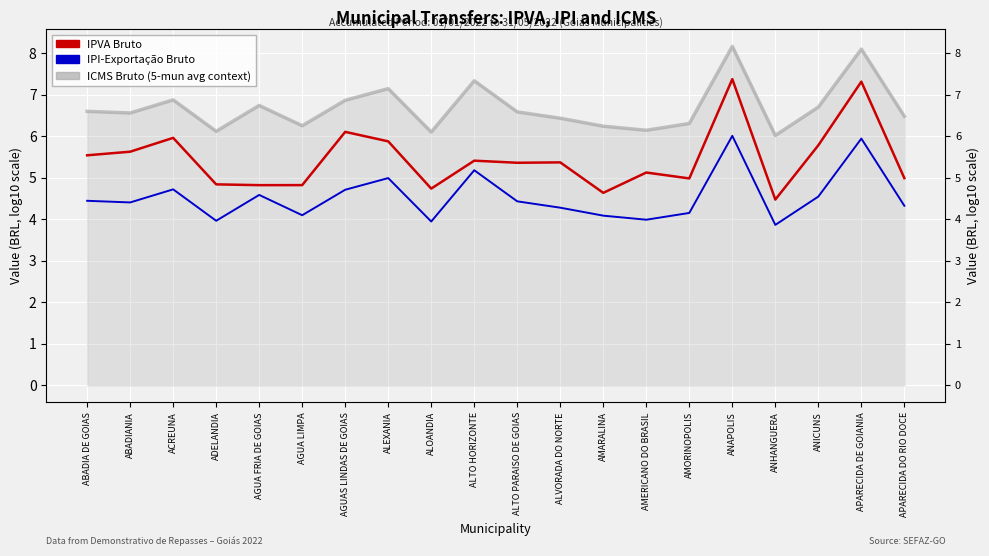

At which label does ICMS Bruto reach its peak?

ANAPOLIS